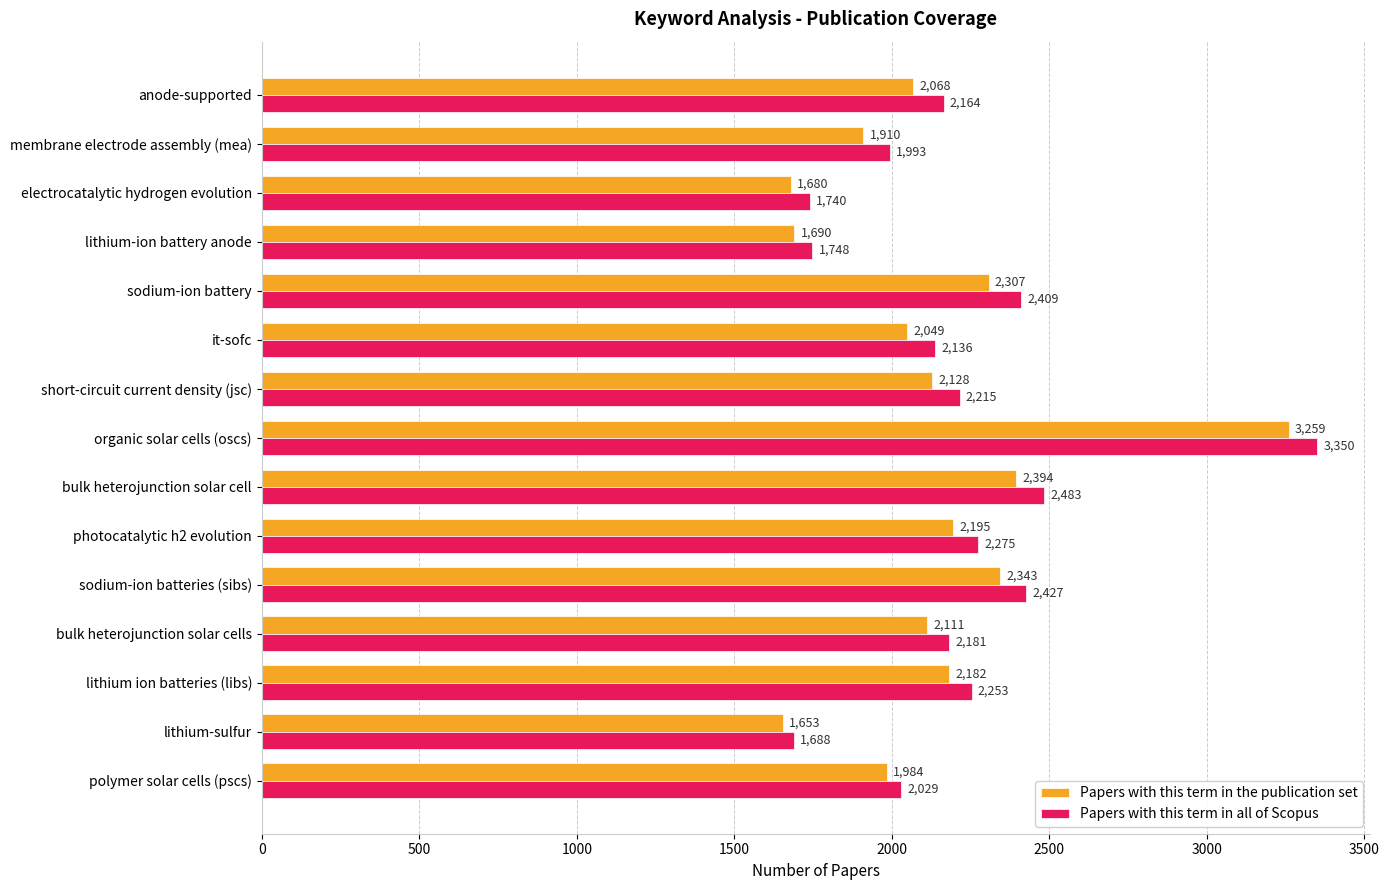

True or false: Papers with this term in all of Scopus has a value of 2885 at anode-supported.

False